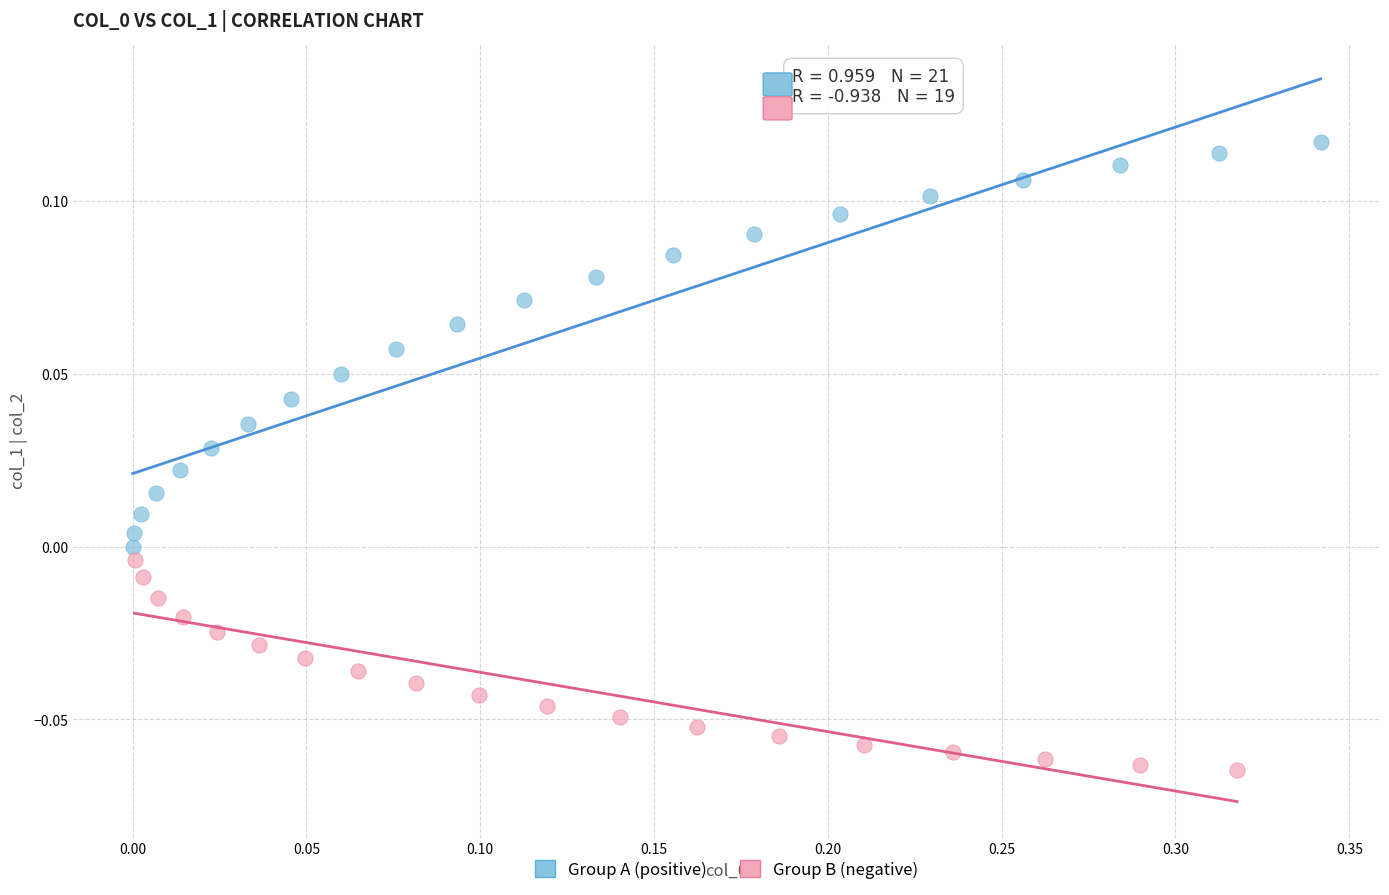

Which series contains the lowest Y value?

Group B (negative)